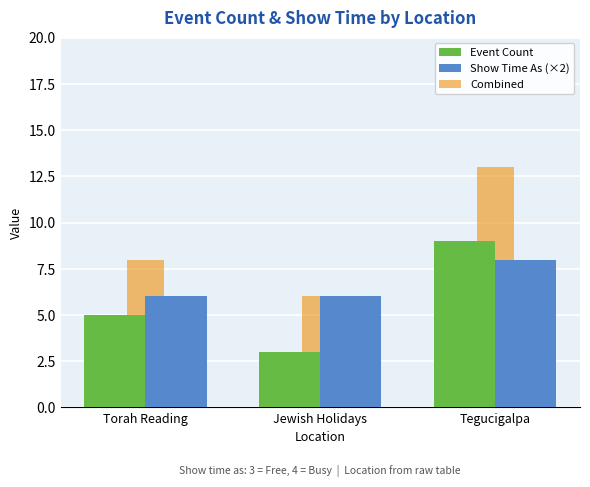

At which category is the sum across all series the highest?

Tegucigalpa